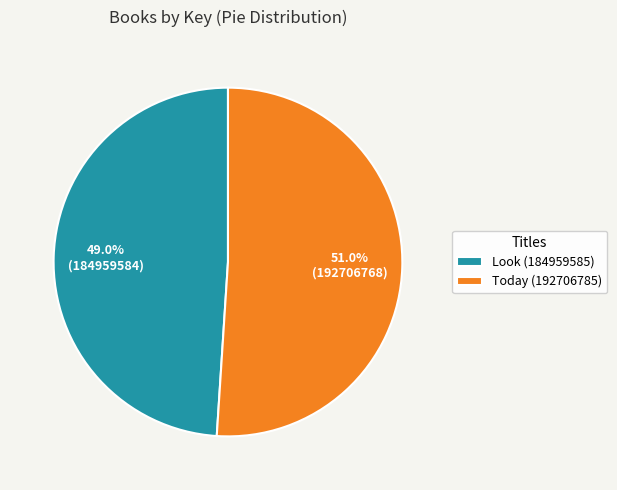

Rank the categories by value from highest to lowest.

Today (192706785), Look (184959585)